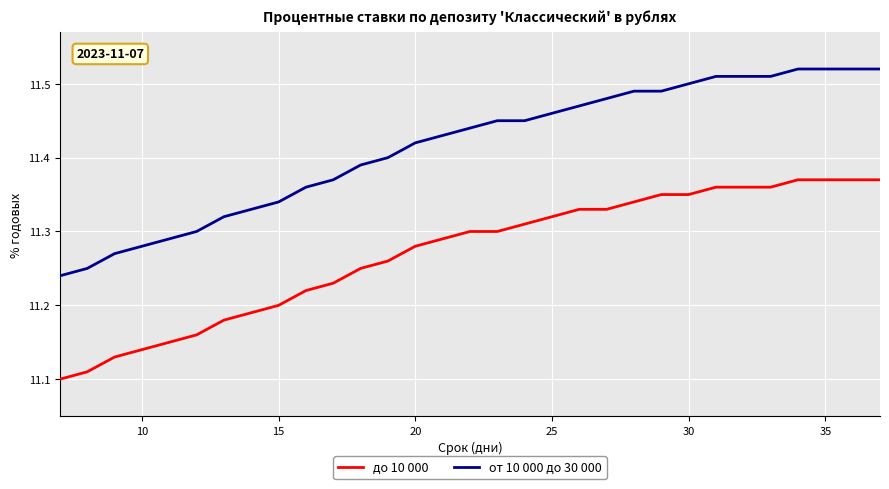

Which series has the largest range (max minus min)?

от 10 000 до 30 000